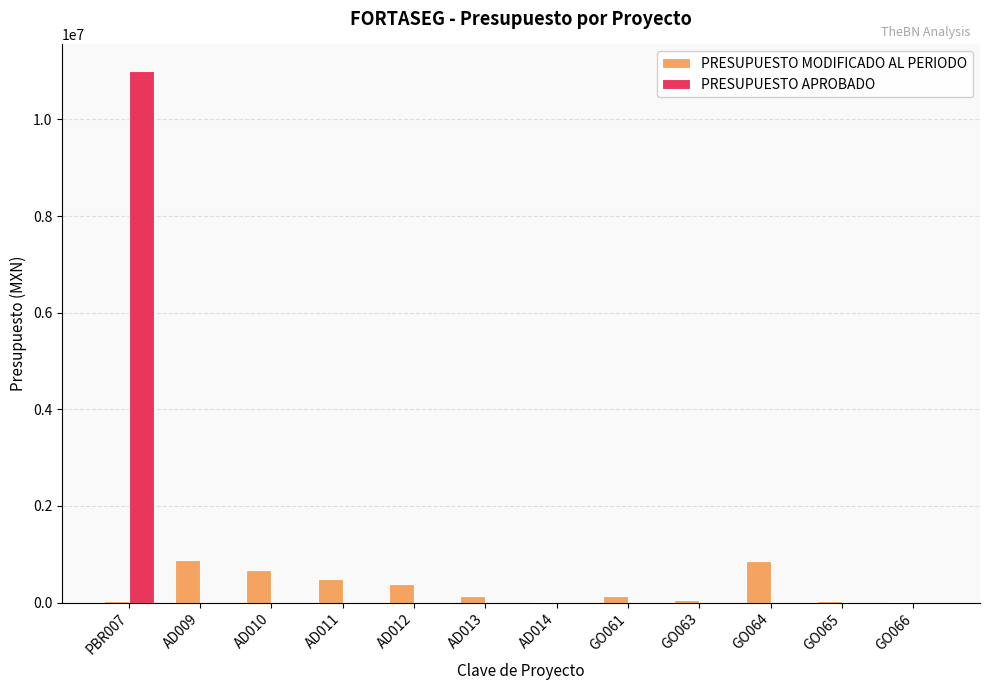

What is the total value across all series at GO063?

60000.0